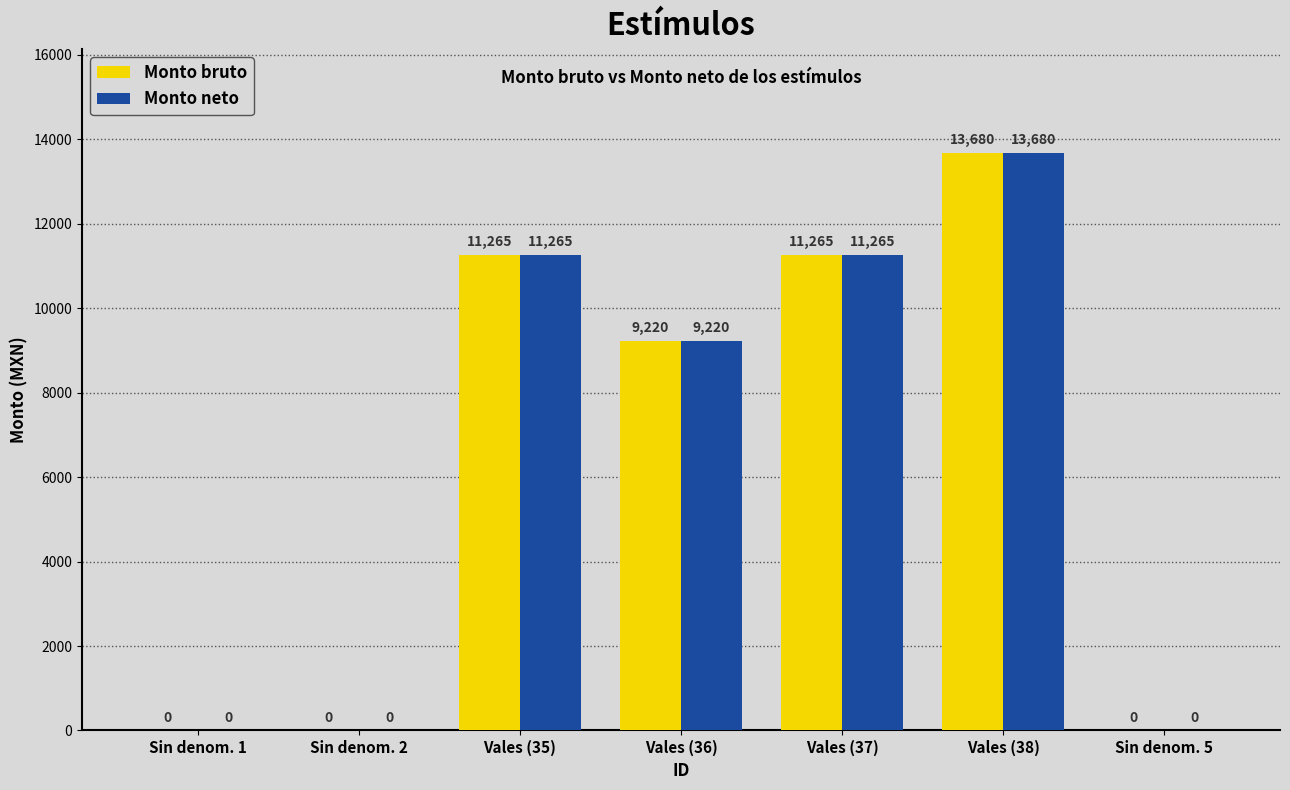

At which label is Monto bruto closest to 6840?

Vales (36)